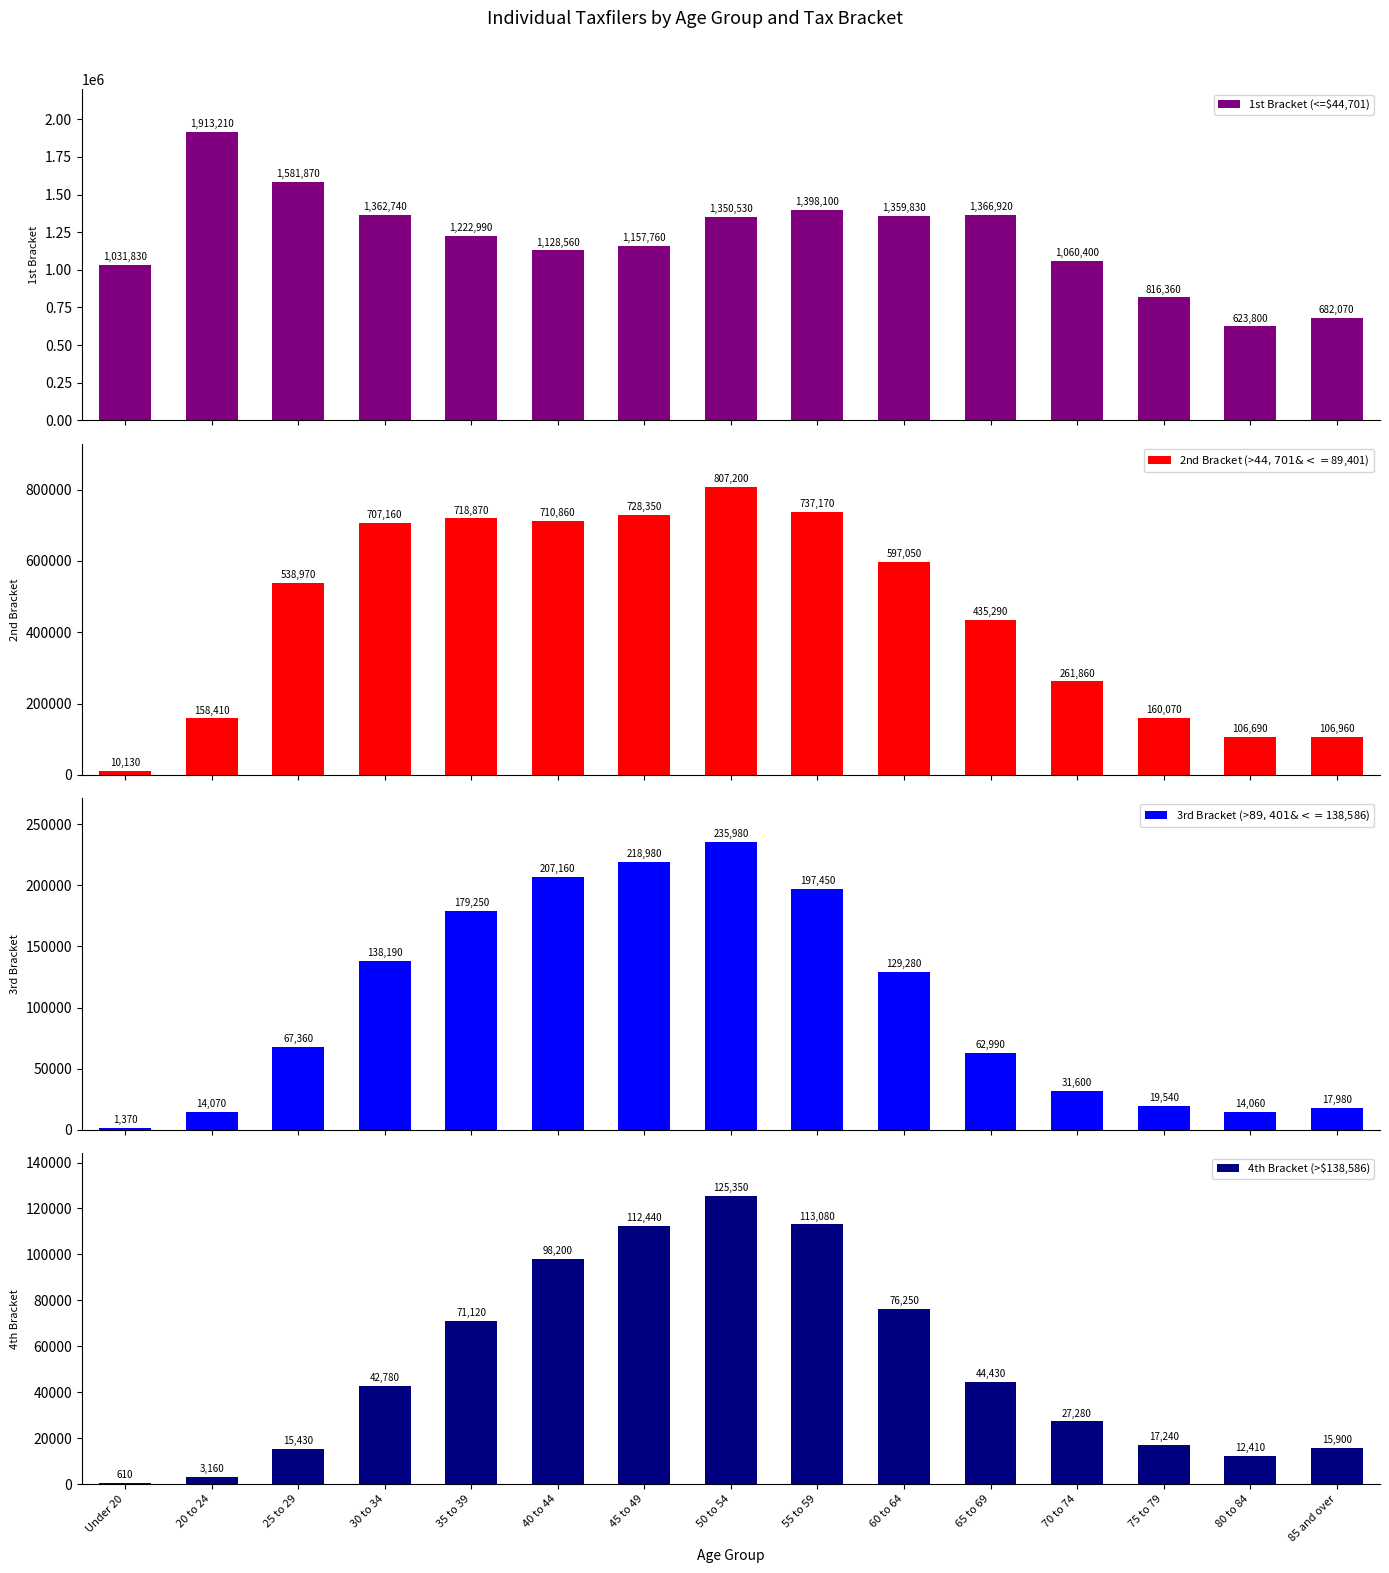

List the series in order of their peak value, highest first.

1st Bracket (<=$44,701), 2nd Bracket (>$44,701 & <=$89,401), 3rd Bracket (>$89,401 & <=$138,586), 4th Bracket (>$138,586)